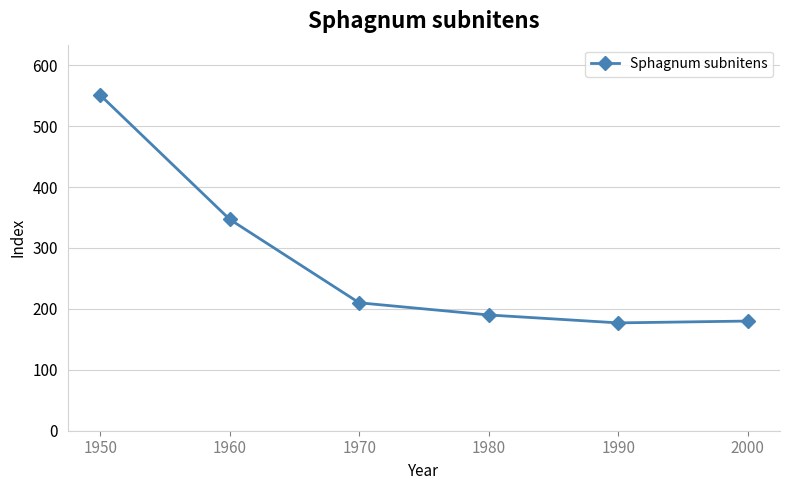

Reading left to right, transcribe all the data shown in this chart.

551	347	210	190	177	180